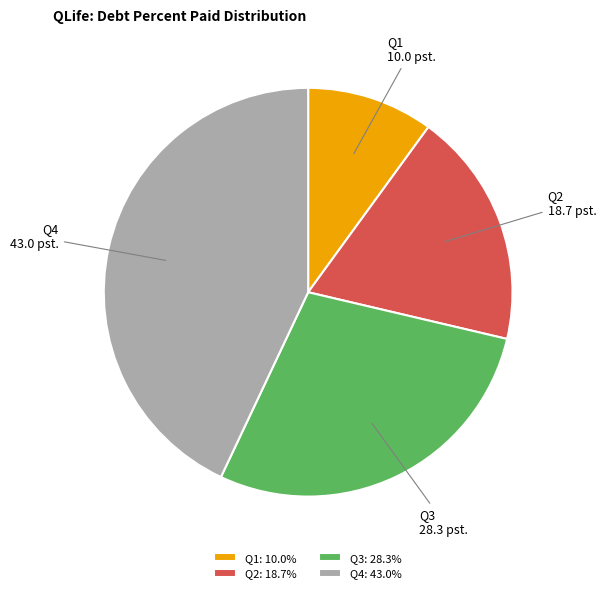

Do Q1: 10.0% and Q2: 18.7% together represent more than half of the pie?

No